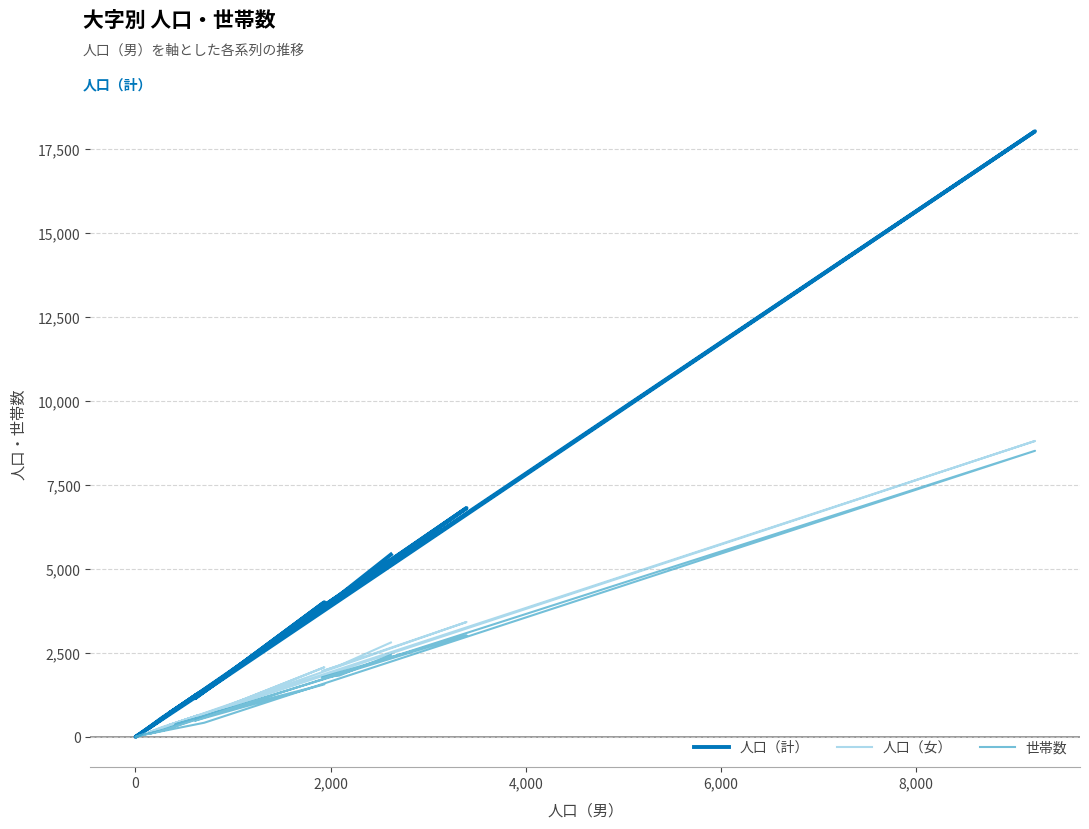

In 人口（女）, how many points are lower than both neighbors (excluding endpoints)?

6